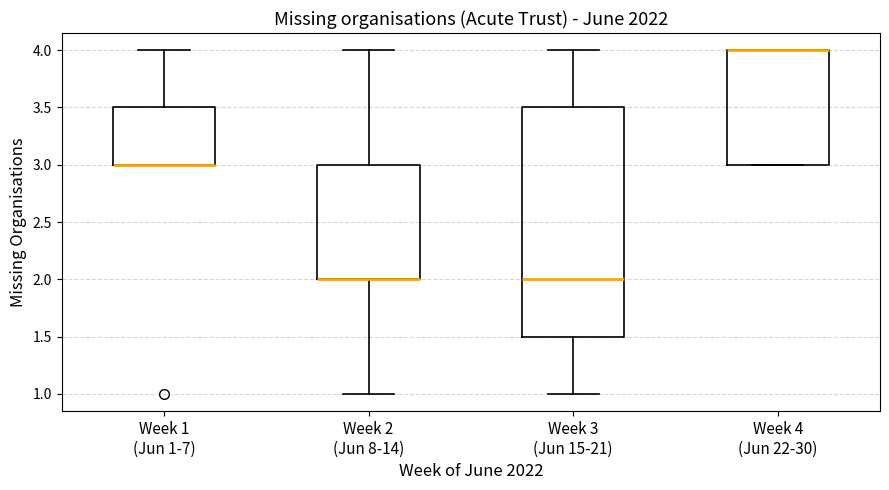

Reading left to right, read every box against the y-axis: the position of its median line, the range the box covers, and the ends of its whiskers. The values are not printed on the chart, so give them approximately, as read against the axis.

Week 1 (Jun 1-7): median 3.0 (drawn on the box's lower edge), box 3.0 to 3.5, whiskers 3.0 to 4.0
Week 2 (Jun 8-14): median 2.0 (drawn on the box's lower edge), box 2.0 to 3.0, whiskers 1.0 to 4.0
Week 3 (Jun 15-21): median 2.0, box 1.5 to 3.5, whiskers 1.0 to 4.0
Week 4 (Jun 22-30): median 4.0 (drawn on the box's upper edge), box 3.0 to 4.0, whiskers 3.0 to 4.0